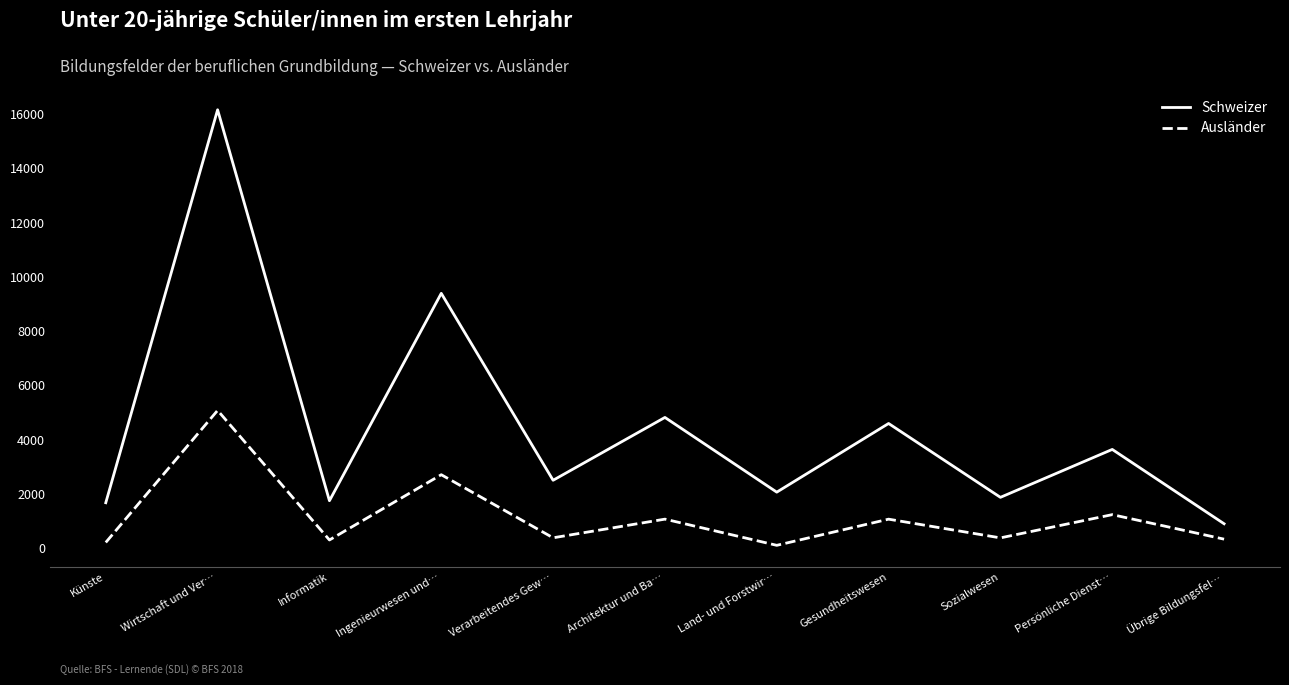

Rank the series by their average value, from highest to lowest.

Schweizer, Ausländer